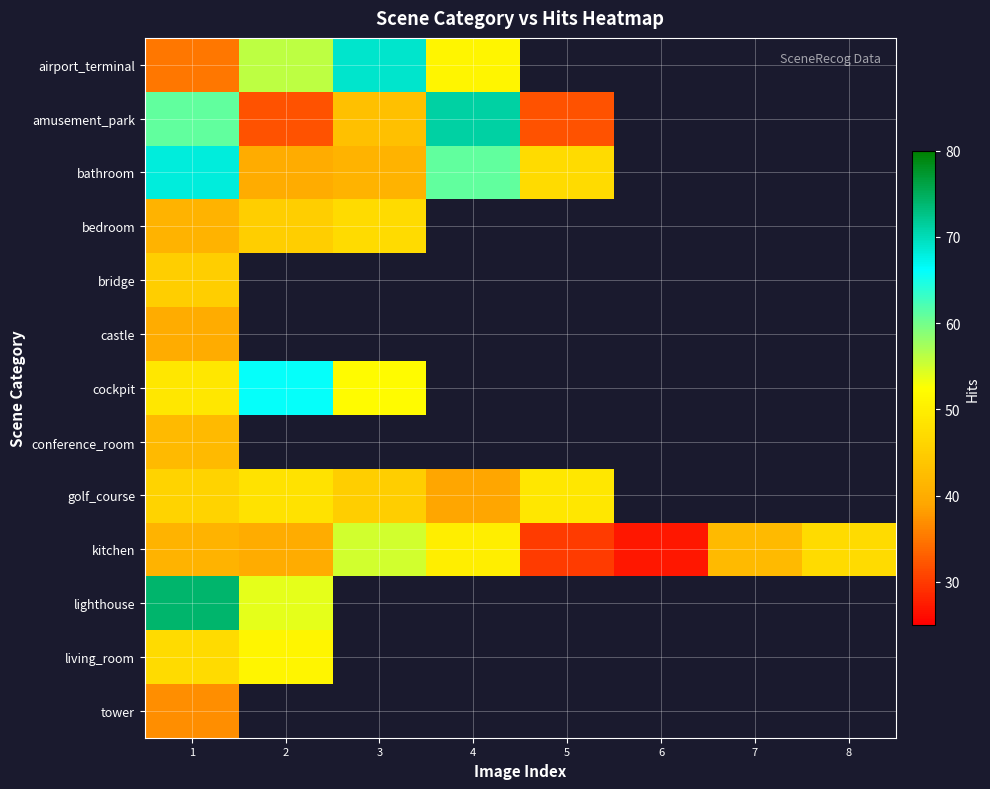

How many data points does each series have?

8